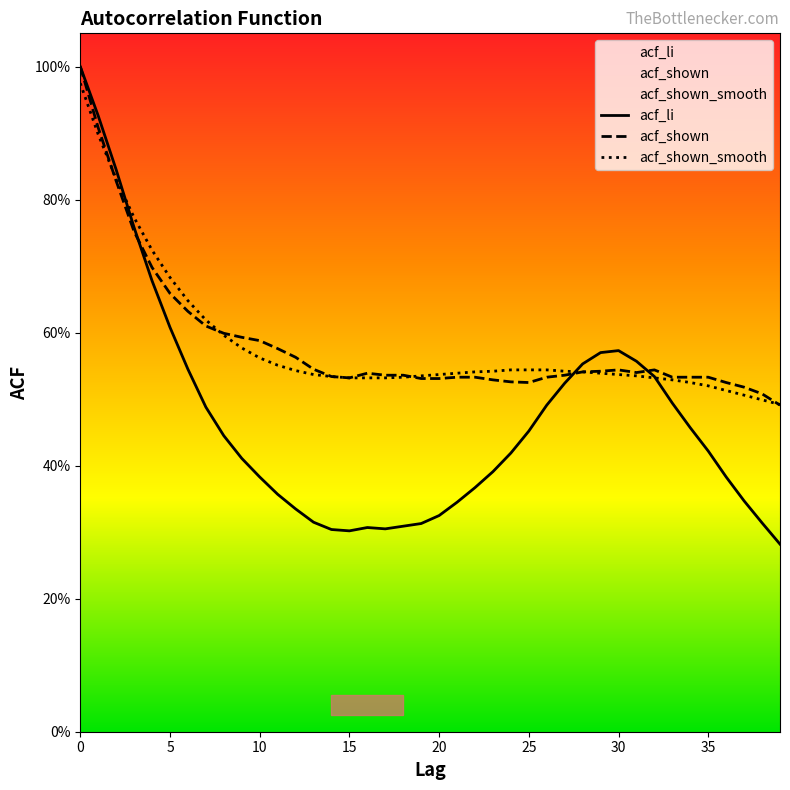

What is the lowest value of the acf_shown_smooth series?

0.5